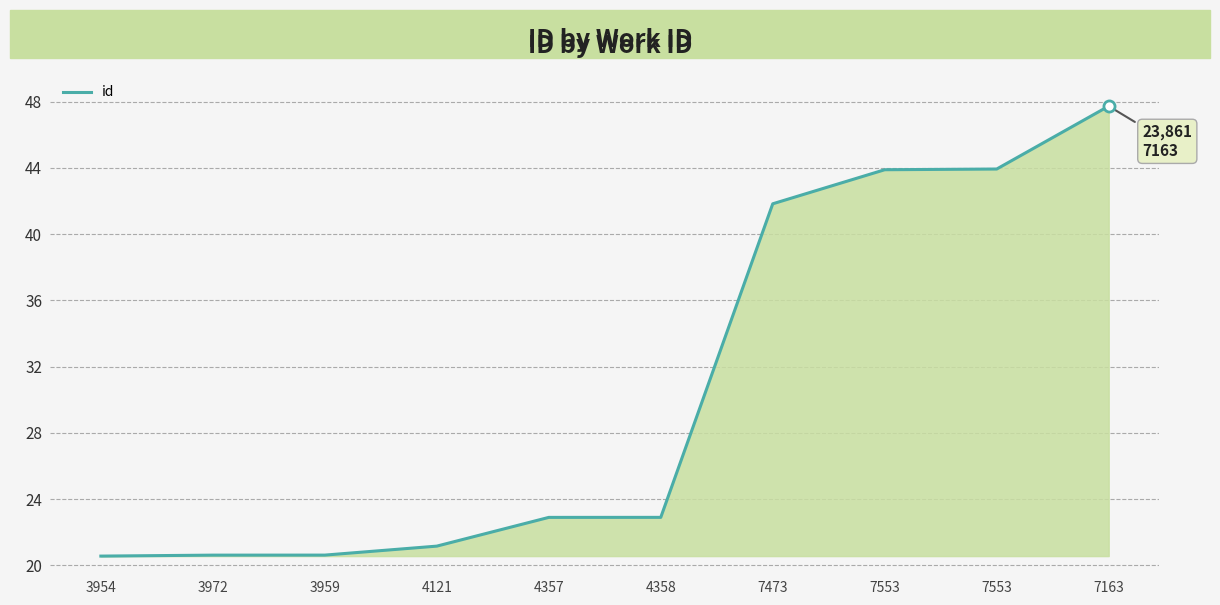

List the labels in order of value, largest first.

7163, 7553, 7553, 7473, 4358, 4357, 4121, 3959, 3972, 3954